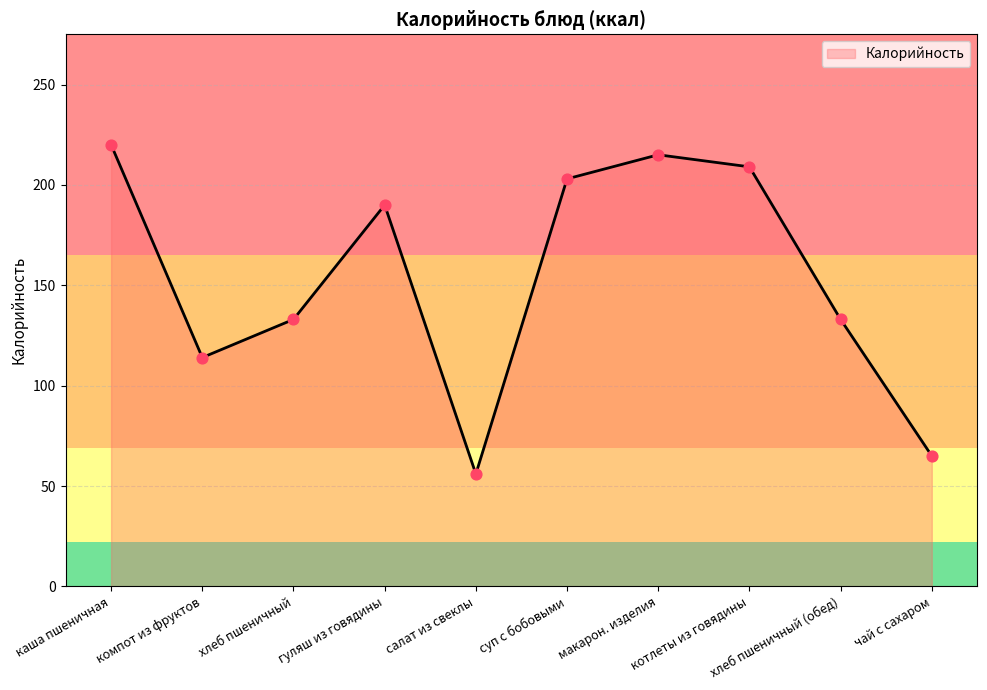

What is the change in value from компот из фруктов to чай с сахаром?

-49